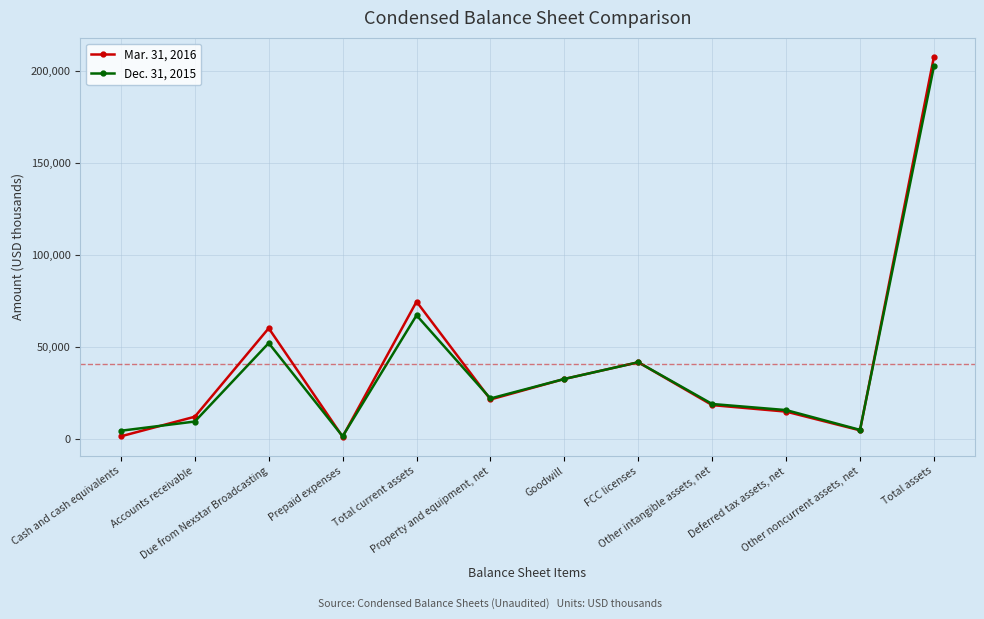

Rank the series by their average value, from highest to lowest.

Mar. 31, 2016, Dec. 31, 2015